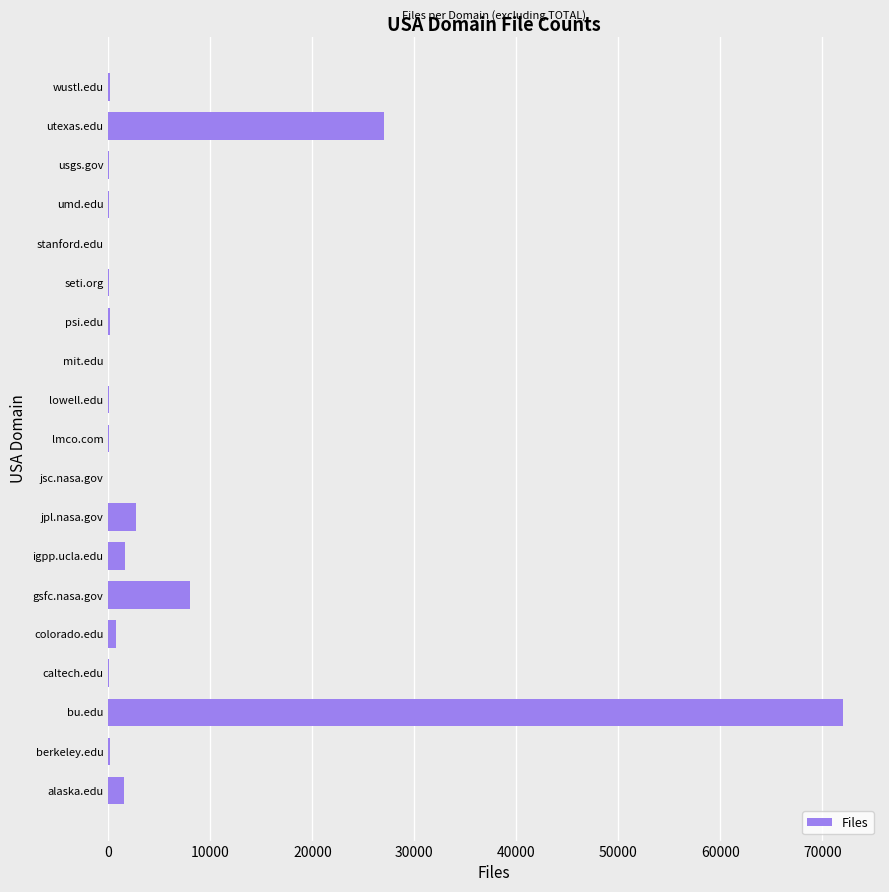

How many series are shown in this chart?

1